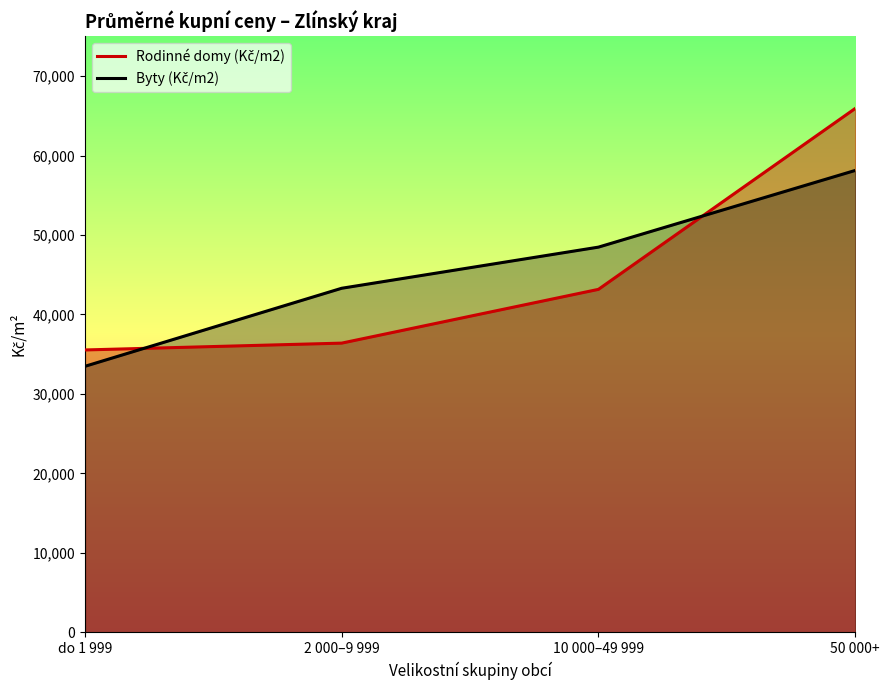

What is the label of the 1st point from the left?

do 1 999